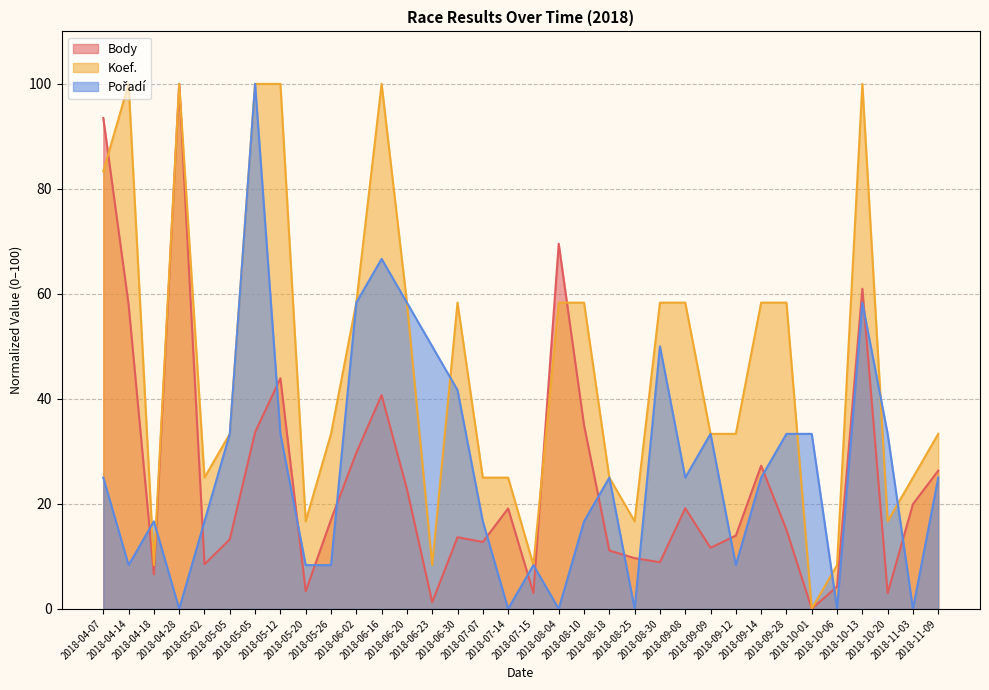

What is the sum of the Pořadí values at 2018-05-12 and 2018-05-02?

50.0